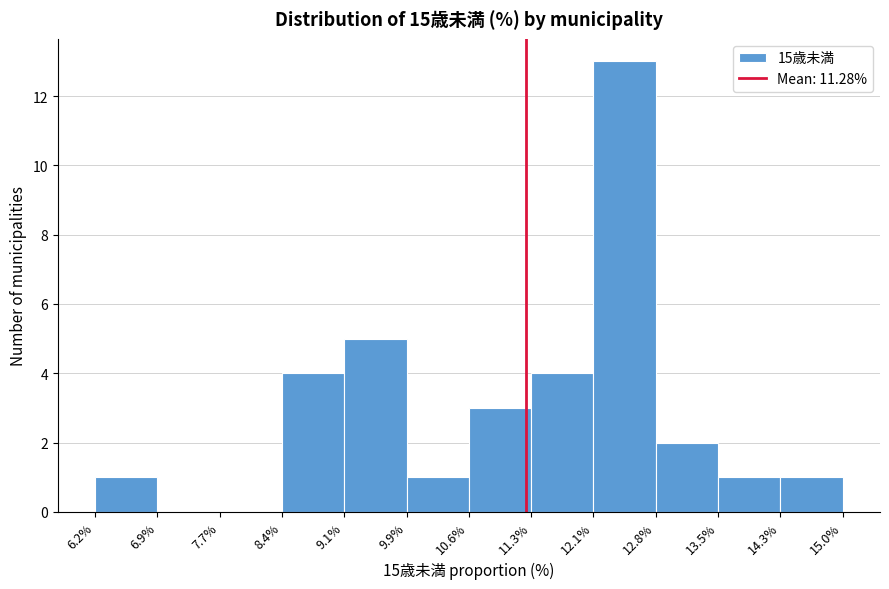

Reading left to right, list every bar in this chart as the range it spans on the x-axis followed by its height. The values are not printed on the chart, so give them approximately, as read against the axis.

6.2% to 6.9%: 1
6.9% to 7.7%: 0
7.7% to 8.4%: 0
8.4% to 9.1%: 4
9.1% to 9.9%: 5
9.9% to 10.6%: 1
10.6% to 11.3%: 3
11.3% to 12.1%: 4
12.1% to 12.8%: 13
12.8% to 13.5%: 2
13.5% to 14.3%: 1
14.3% to 15.0%: 1